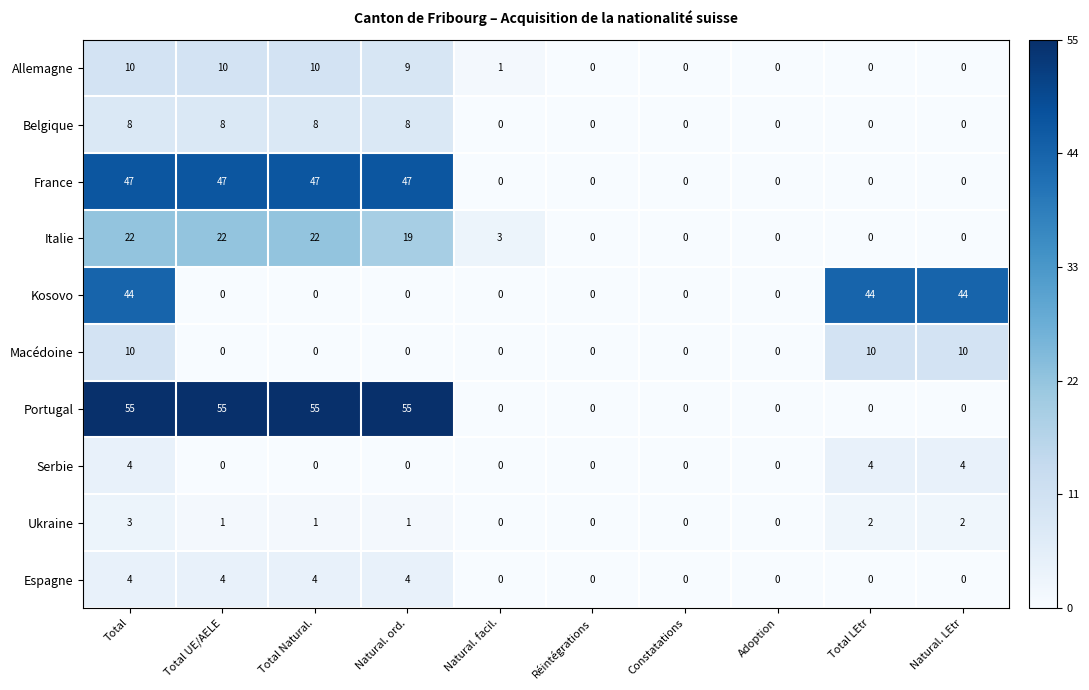

What is the total value across all series at Natural. ord.?

143